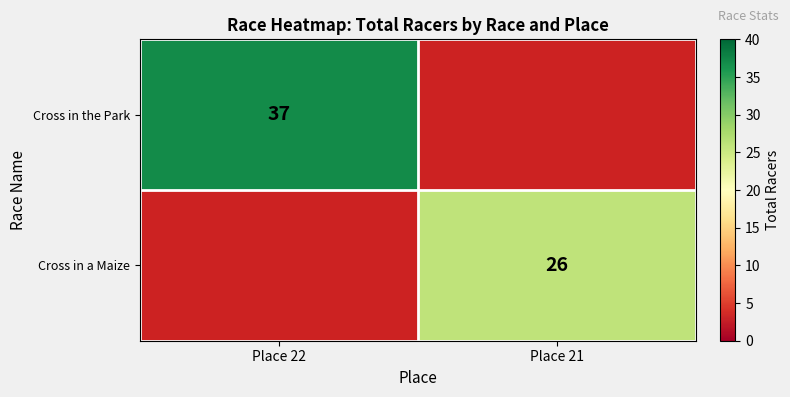

Which category has the highest value across all series?

Place 22